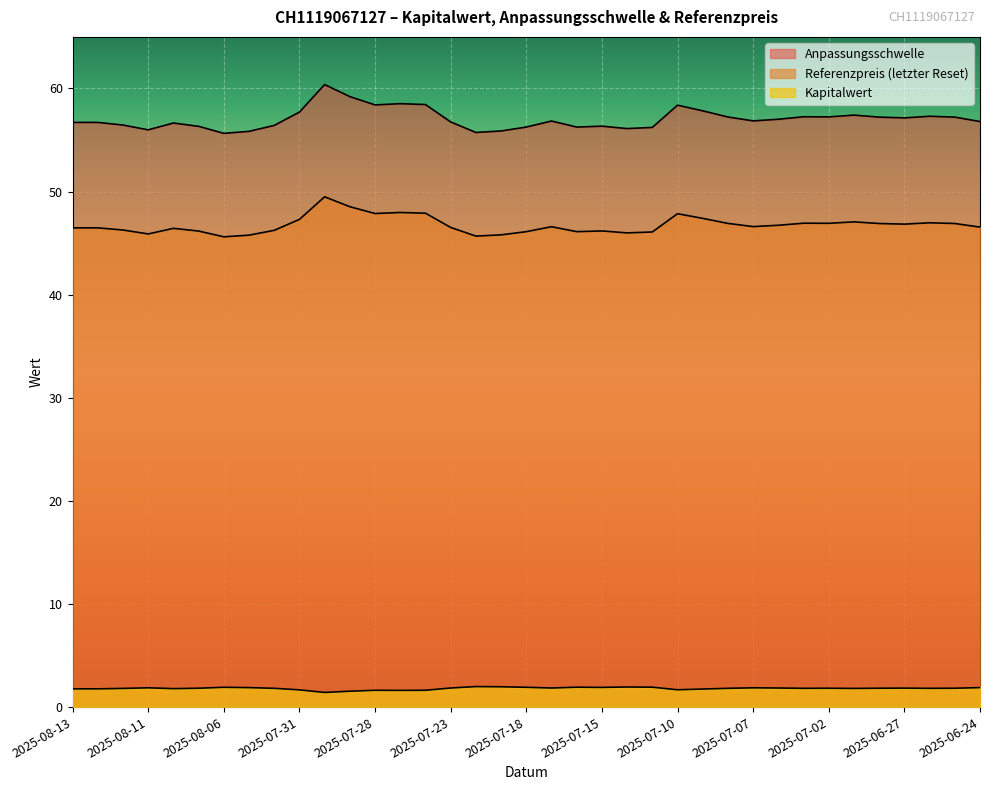

What are all the series names shown in the legend?

Anpassungsschwelle, Referenzpreis (letzter Reset), Kapitalwert